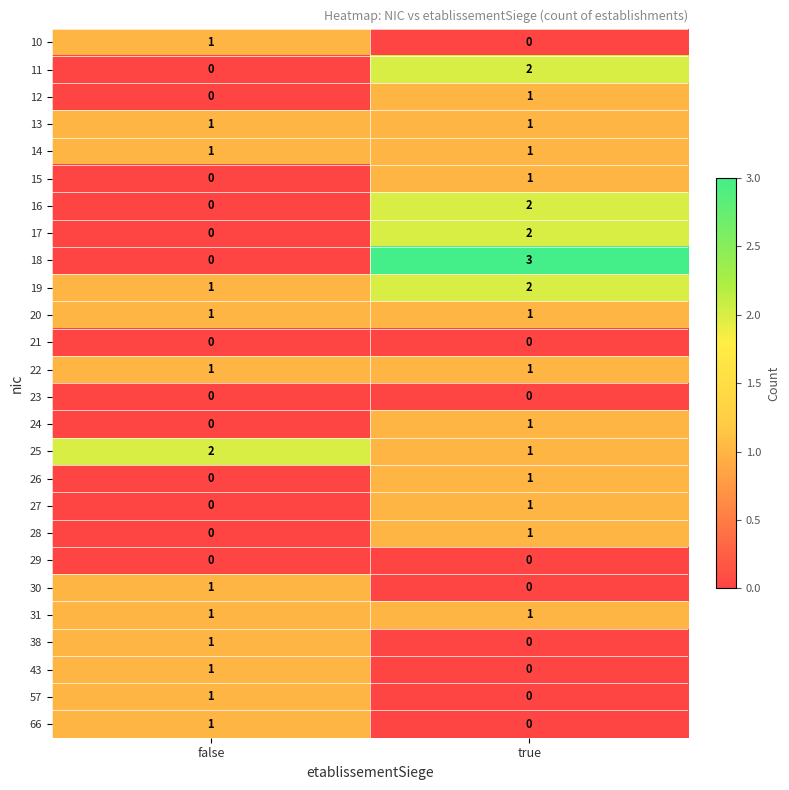

At how many categories does at least one series exceed 0?

2